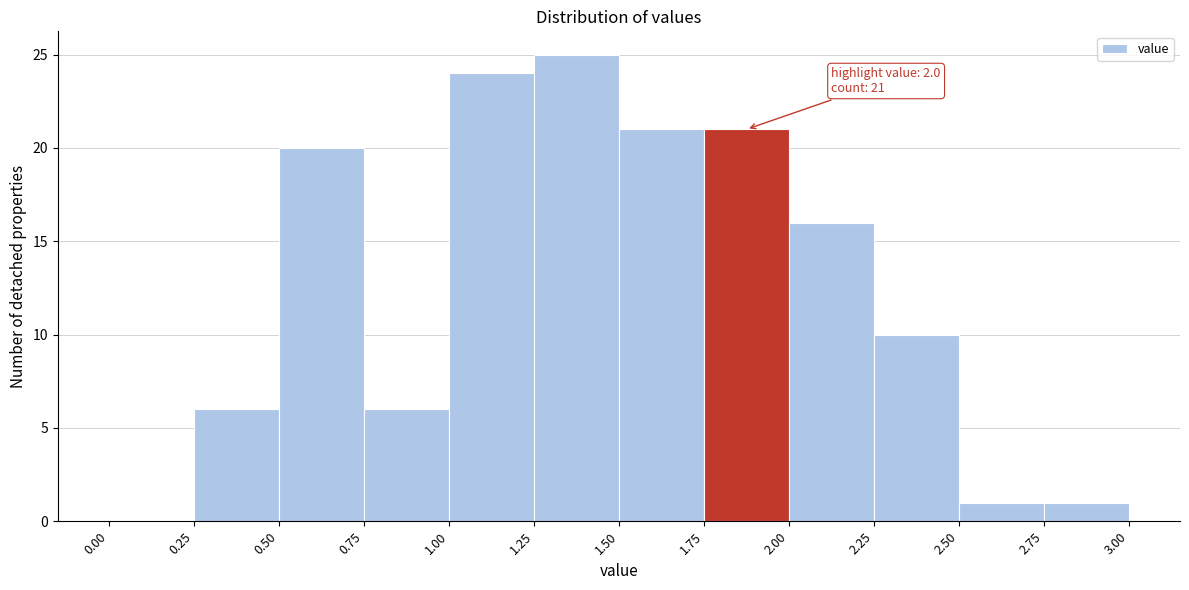

Over which range of the x-axis is the bar tallest?

1.25 to 1.50